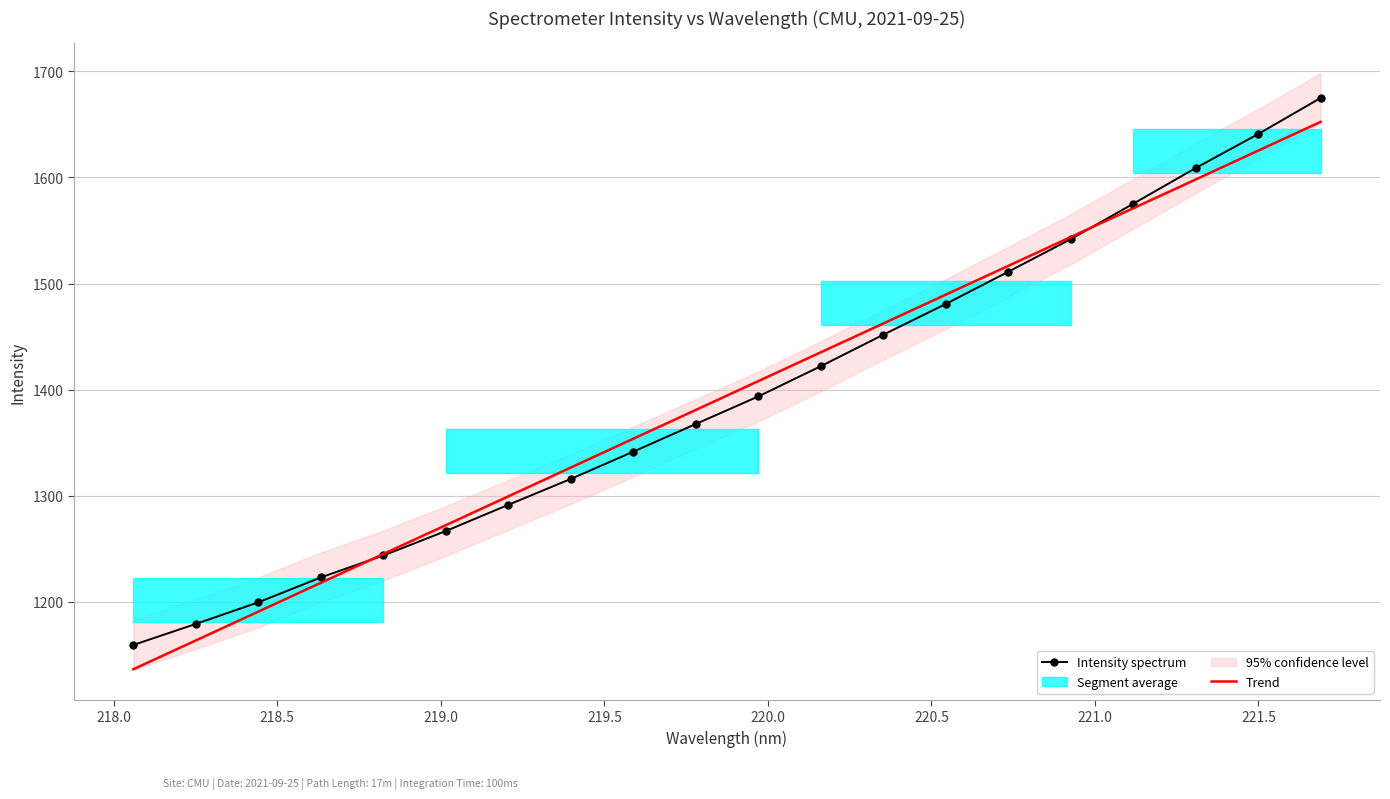

What is the minimum value for Trend?

1136.5